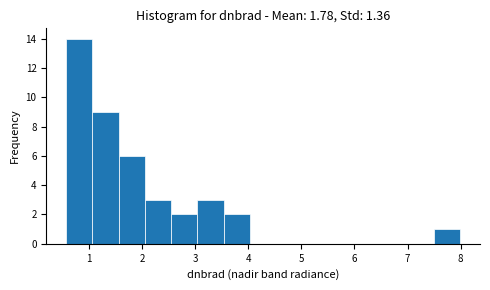

Reading left to right, transcribe this chart: for each bar, give the range it covers on the x-axis and its height. Neither the bar edges nor the heights are printed on the chart, so give them approximately, as read against the axes.

0.6 to 1.1: 14
1.1 to 1.6: 9
1.6 to 2.0: 6
2.0 to 2.5: 3
2.5 to 3.0: 2
3.0 to 3.5: 3
3.5 to 4.0: 2
4.0 to 4.5: 0
4.5 to 5.0: 0
5.0 to 5.5: 0
5.5 to 6.0: 0
6.0 to 6.5: 0
6.5 to 7.0: 0
7.0 to 7.5: 0
7.5 to 8.0: 1